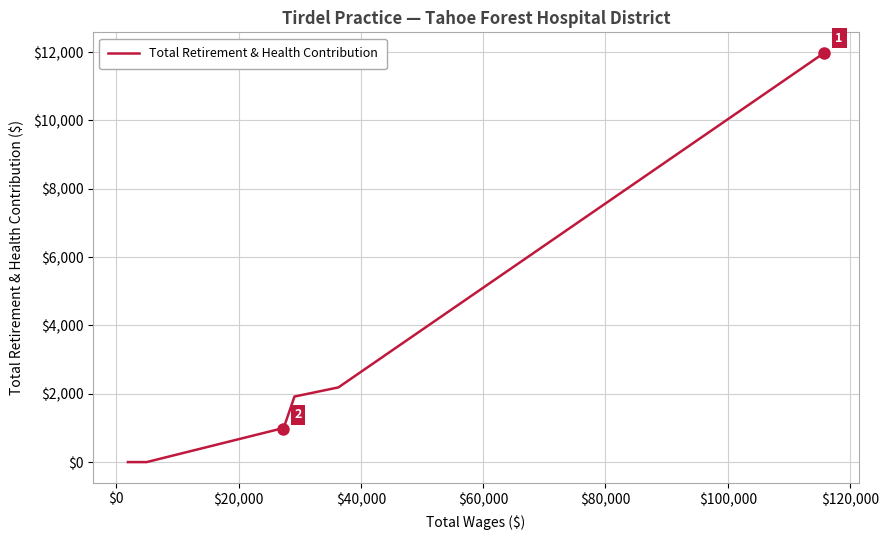

What is the greatest value displayed?

11978